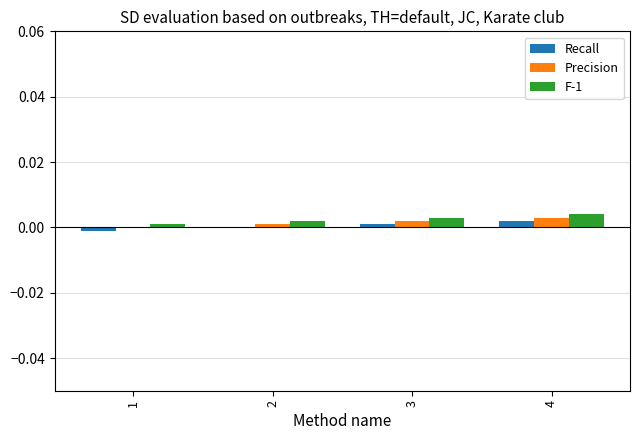

The value of Recall at 2 is 0.0. True or false?

True